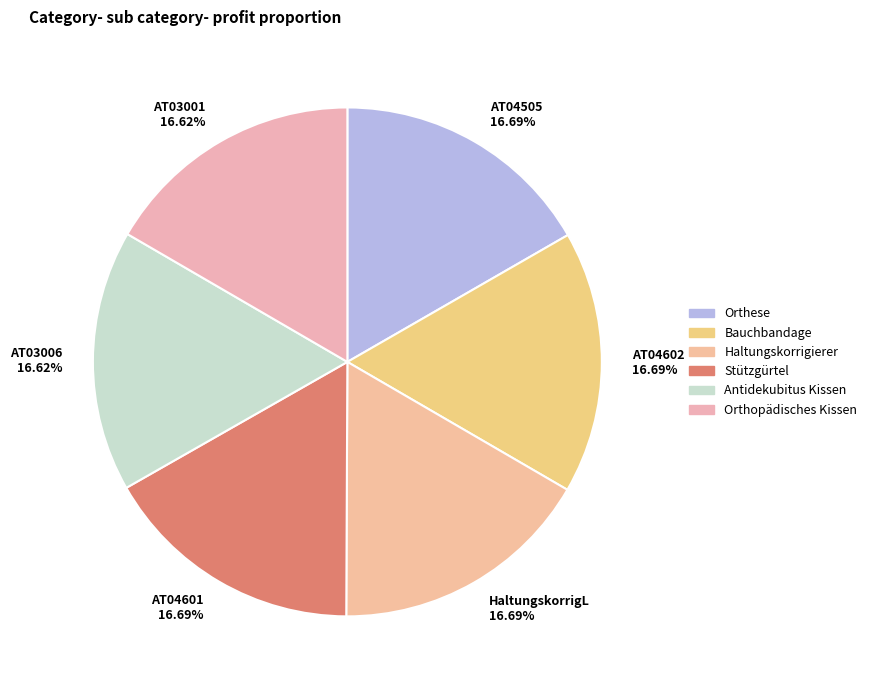

To the nearest percent, what is the combined percentage of AT03001 and AT04505?

33%